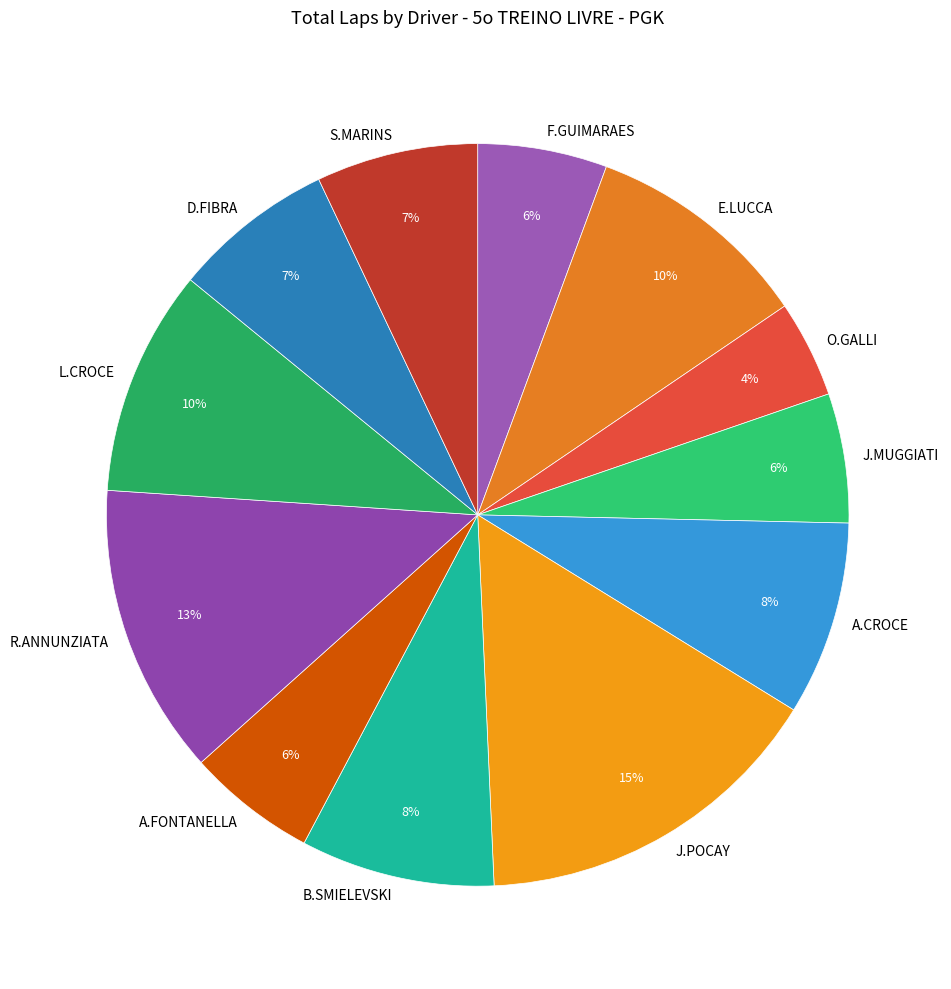

Which has a higher value, R.ANNUNZIATA or S.MARINS?

R.ANNUNZIATA